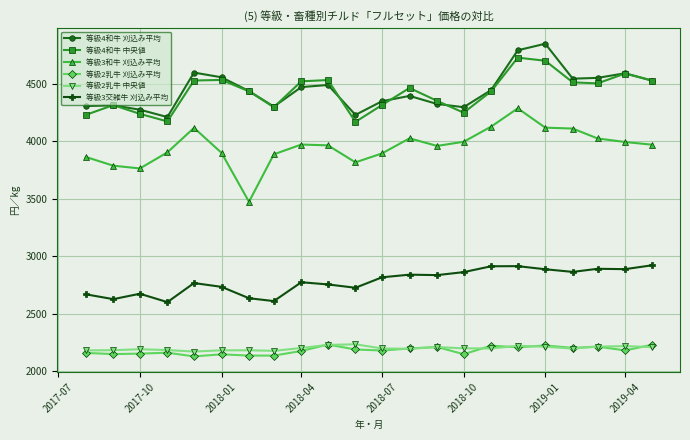

What is the minimum value shown in the chart?

2130